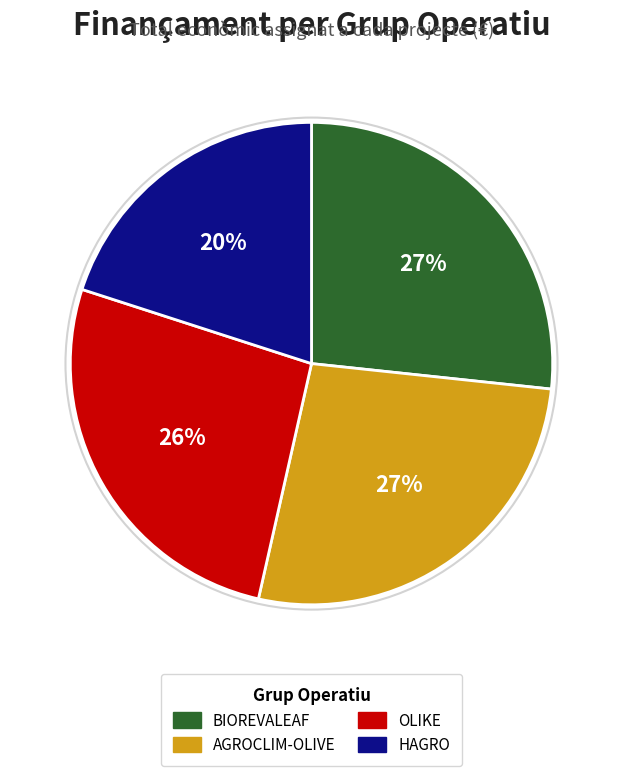

Between AGROCLIM-OLIVE and HAGRO, which is larger?

AGROCLIM-OLIVE